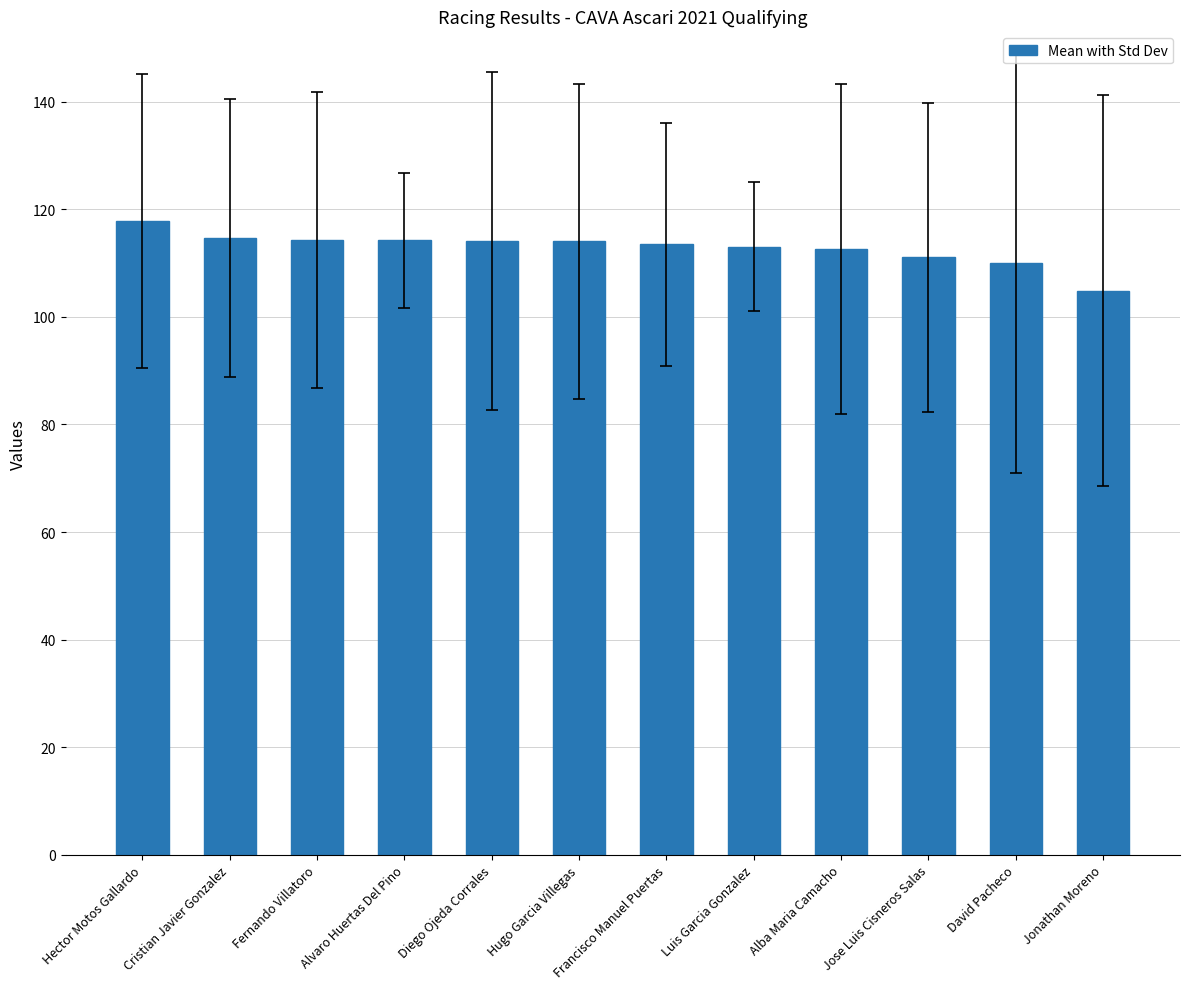

What is the ratio of the value at Hector Motos Gallardo to the value at Alvaro Huertas Del Pino?

1.0